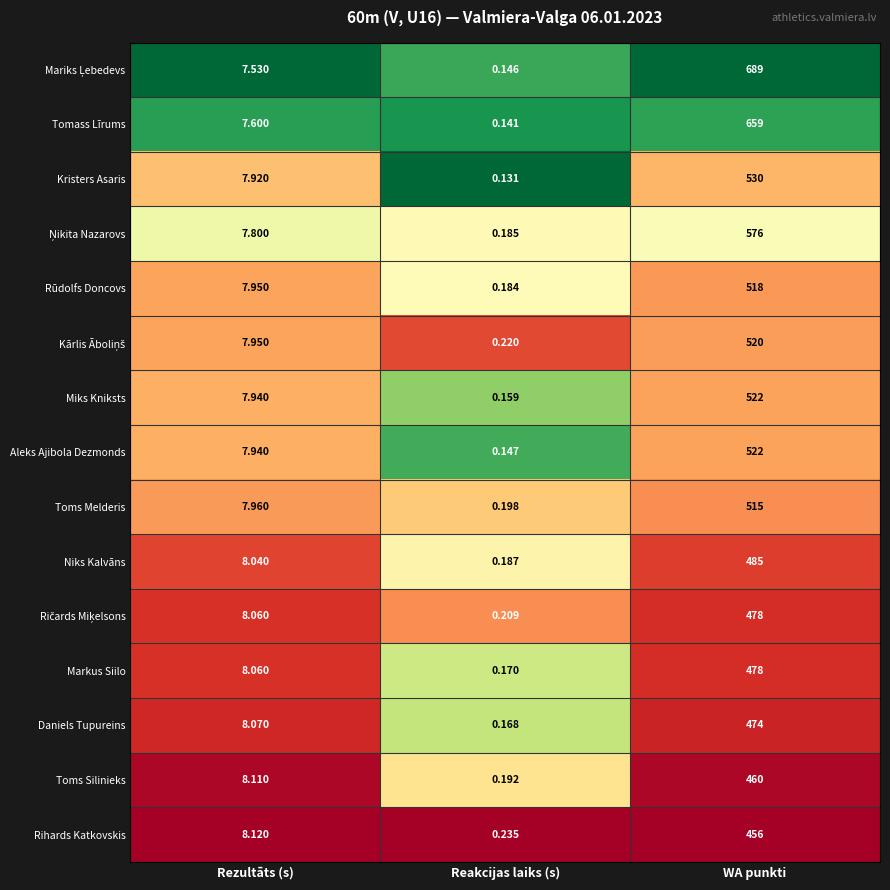

At which label does Miks Kniksts first exceed 7?

Rezultāts (s)